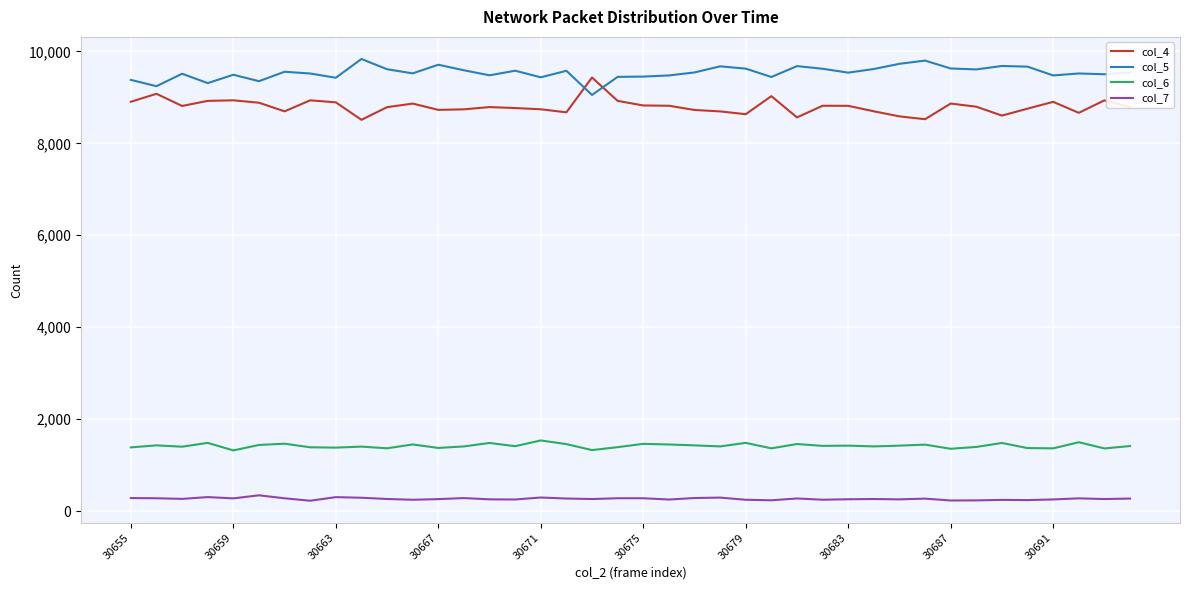

What is the minimum value shown in the chart?

228